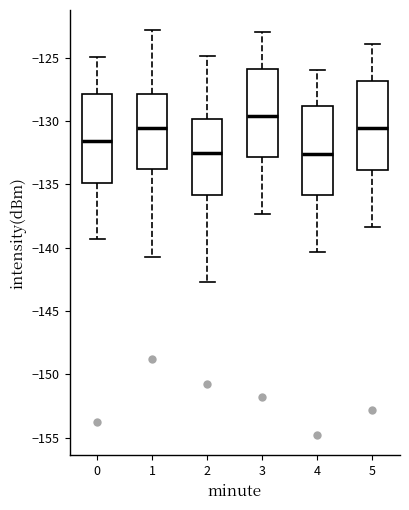

Reading left to right, transcribe this box plot: for each box, give where its median line is, the range the box spans, and where its two whiskers end, as read against the y-axis. The values are not printed on the chart, so give them approximately, as read against the axis.

0: median -131.5, box -135.0 to -128.0, whiskers -139.5 to -125.0
1: median -130.5, box -134.0 to -128.0, whiskers -140.5 to -123.0
2: median -132.5, box -136.0 to -130.0, whiskers -142.5 to -125.0
3: median -129.5, box -133.0 to -126.0, whiskers -137.5 to -123.0
4: median -132.5, box -136.0 to -129.0, whiskers -140.5 to -126.0
5: median -130.5, box -134.0 to -127.0, whiskers -138.5 to -124.0